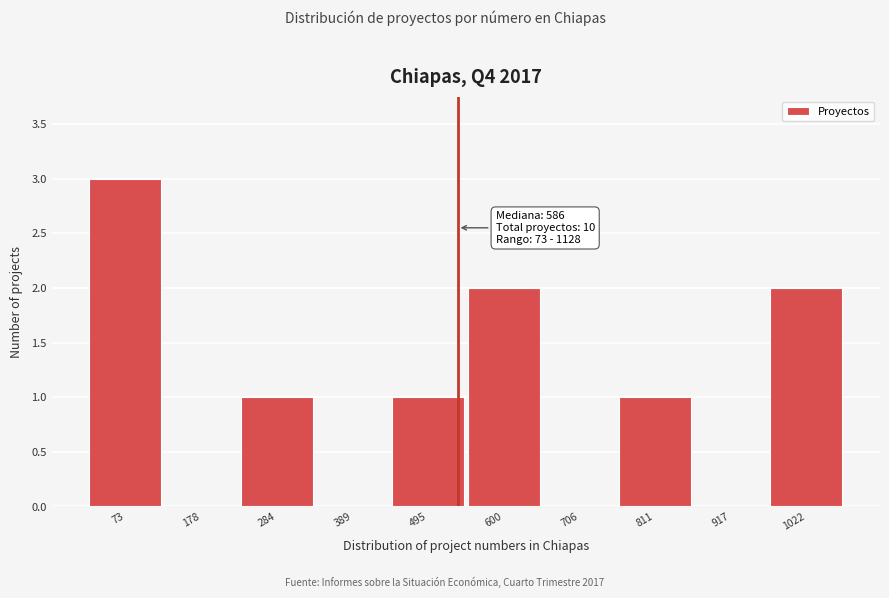

Reading left to right, transcribe all the data shown in this chart.

73=3	178=0	284=1	389=0	495=1	600=2	706=0	811=1	917=0	1022=2